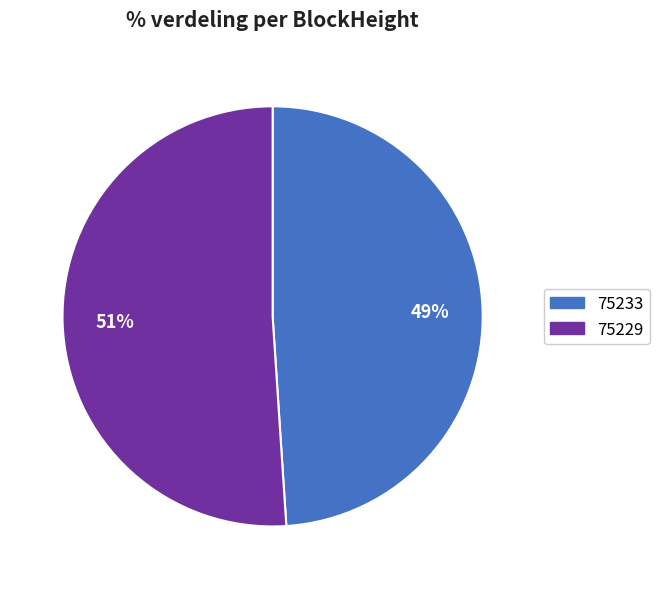

Count the number of slices in the pie.

2